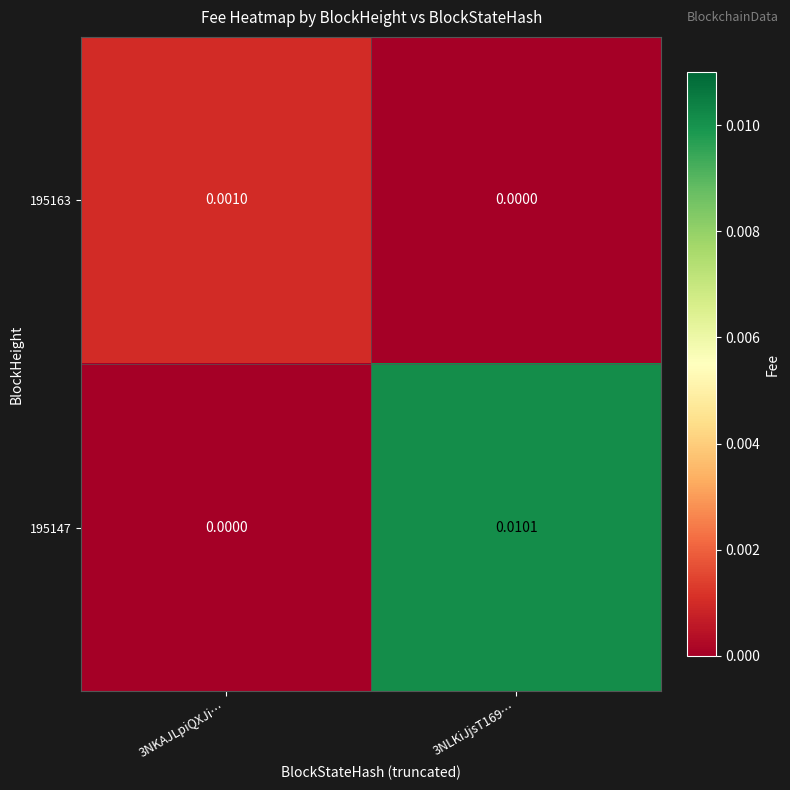

Is the value of 195163 at 3NKAJLpiQXJi… greater than the value of 195147 at 3NKAJLpiQXJi…?

Yes